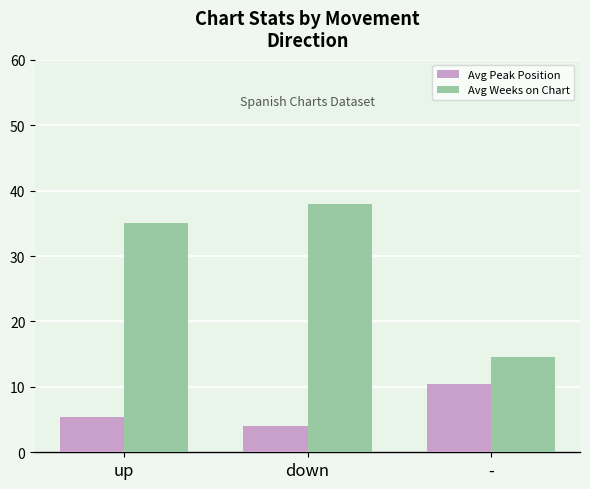

Which category has the highest value in the Avg Peak Position series?

-